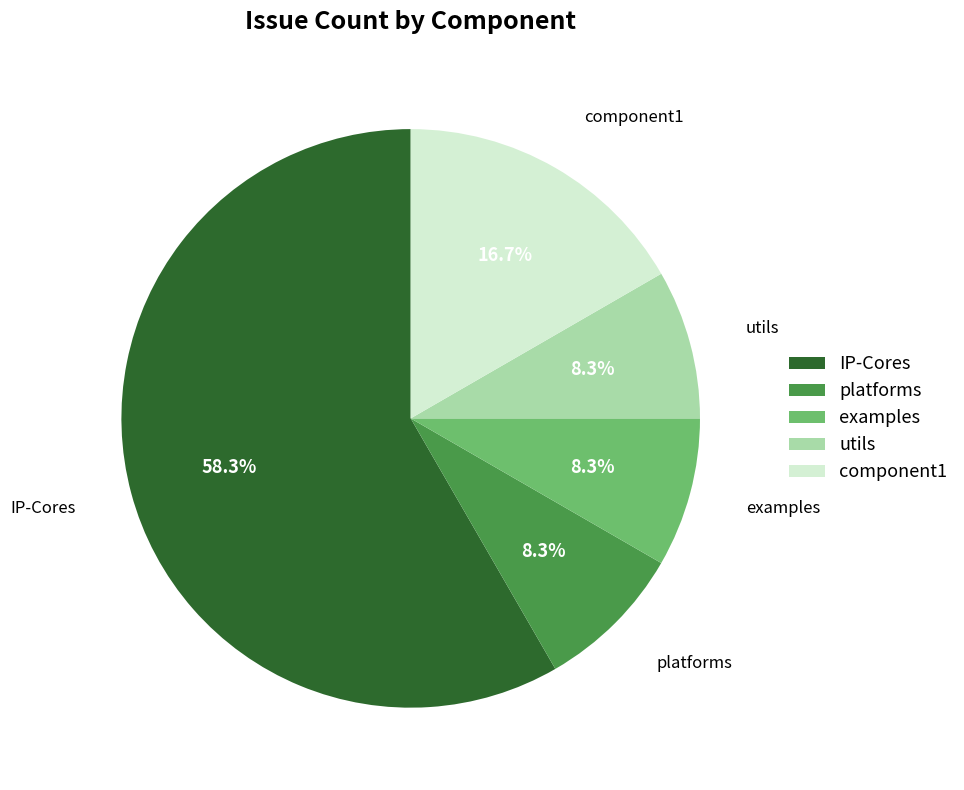

Which category has the biggest portion of the pie?

IP-Cores